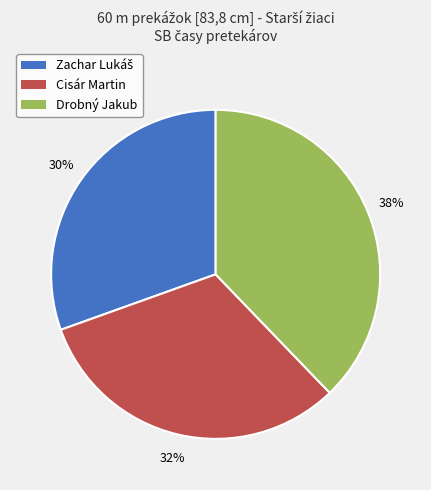

Is the sum of Cisár Martin and Drobný Jakub greater than half?

Yes